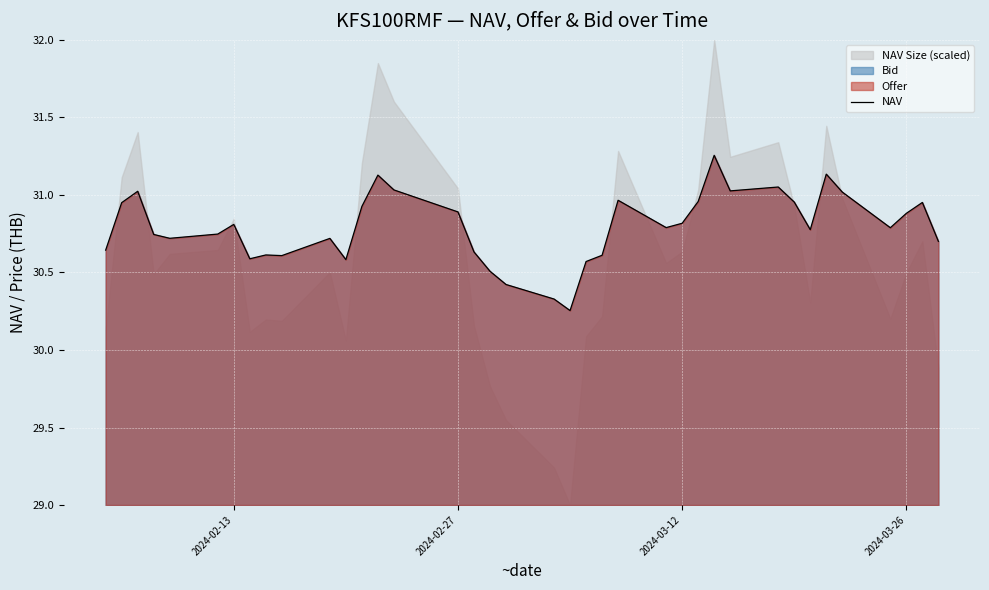

How many lines are shown in the chart?

1